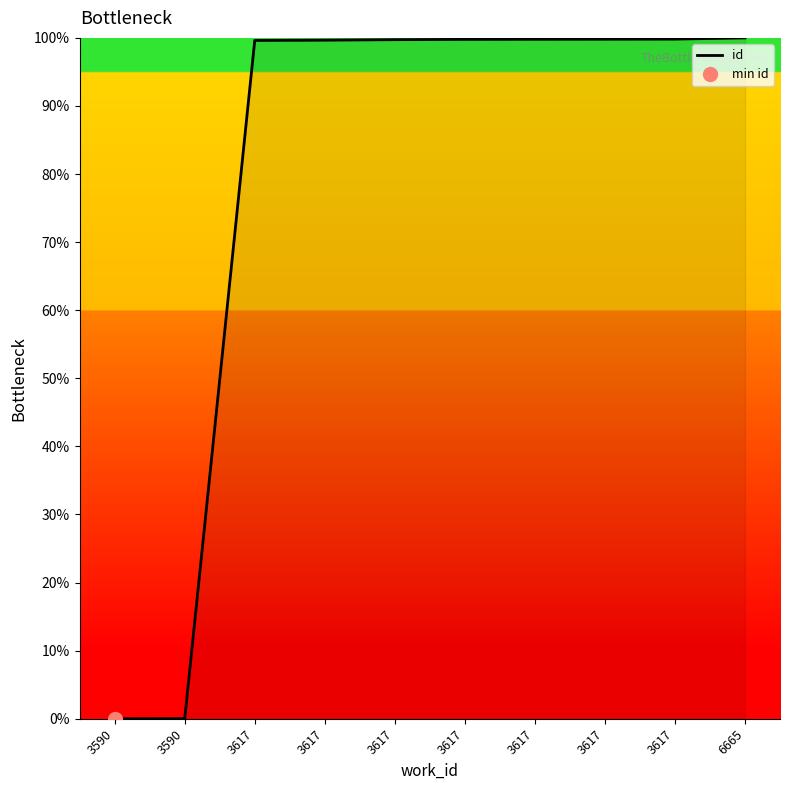

Approximately how many times larger is the value at 3617 compared to 6665?

1.0